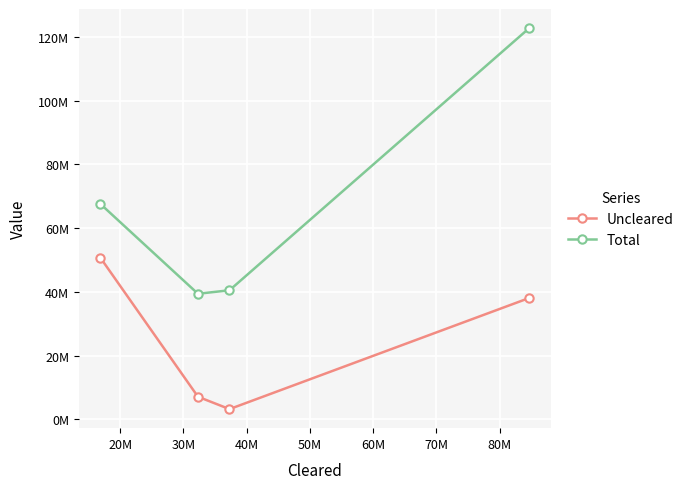

How many lines are shown in the chart?

2